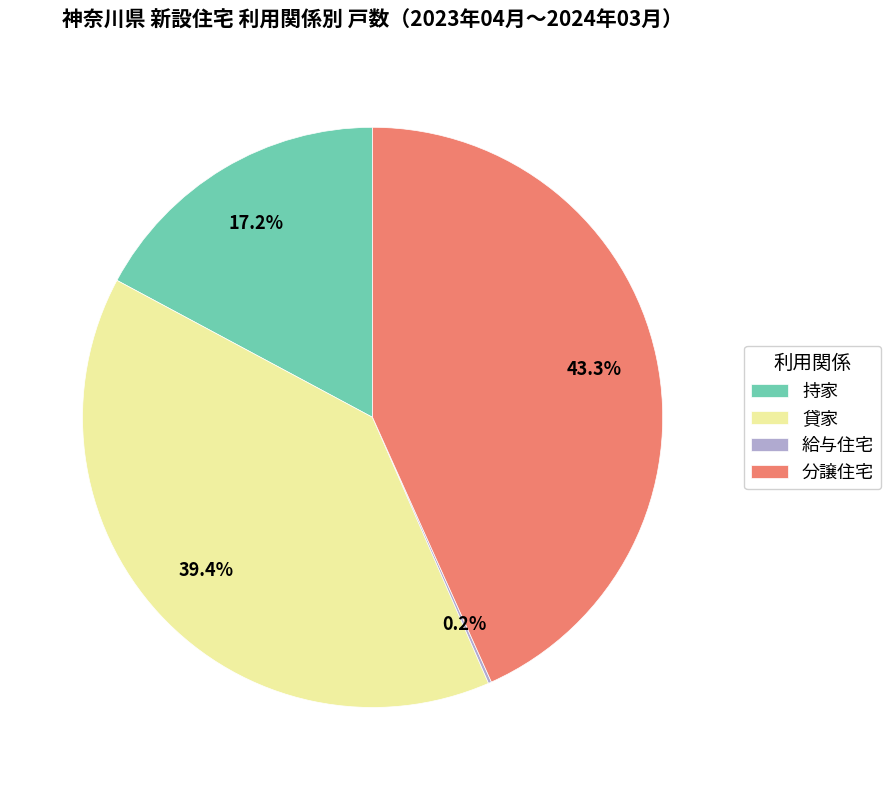

Which has a higher value, 持家 or 貸家?

貸家